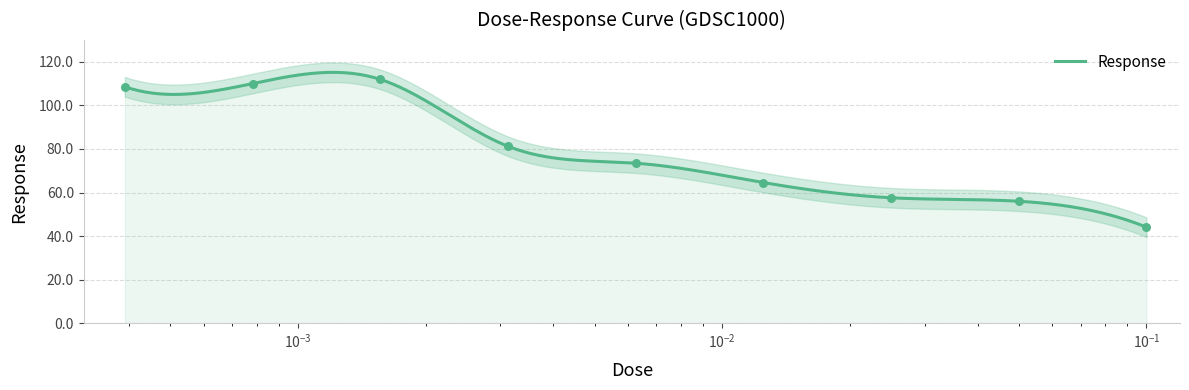

What is the change in value from 0.003125 to 0.00625?

-7.8